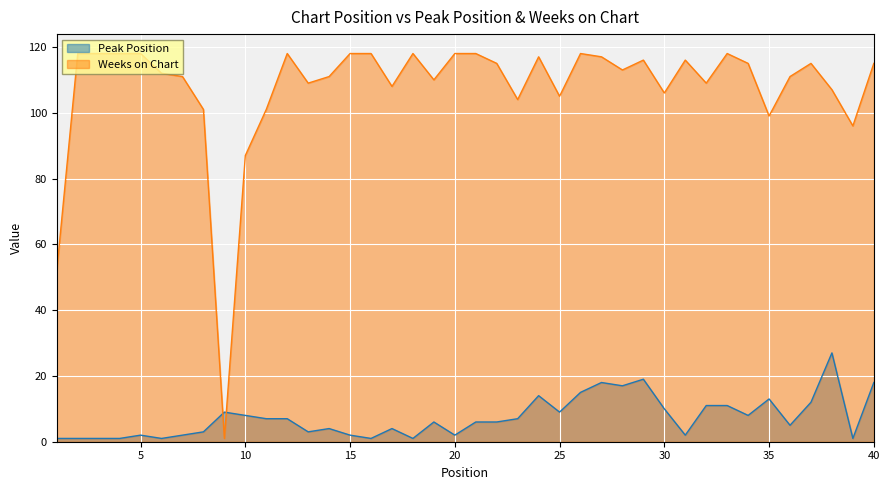

At which category does Weeks on Chart reach its first local valley?

9